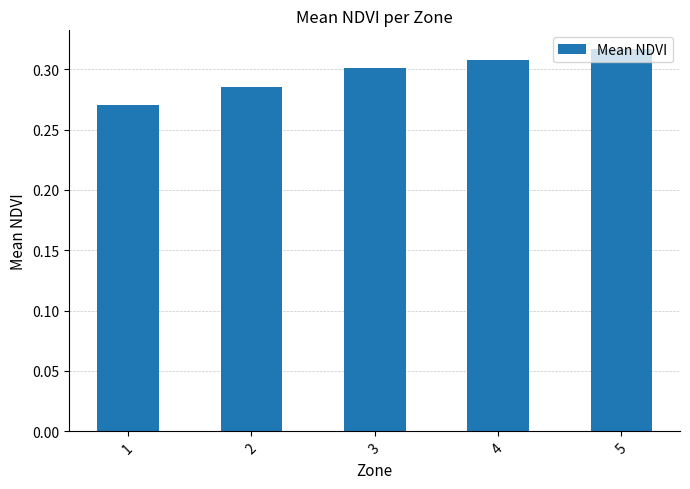

Is it true that the value at 3 is 0.3?

True